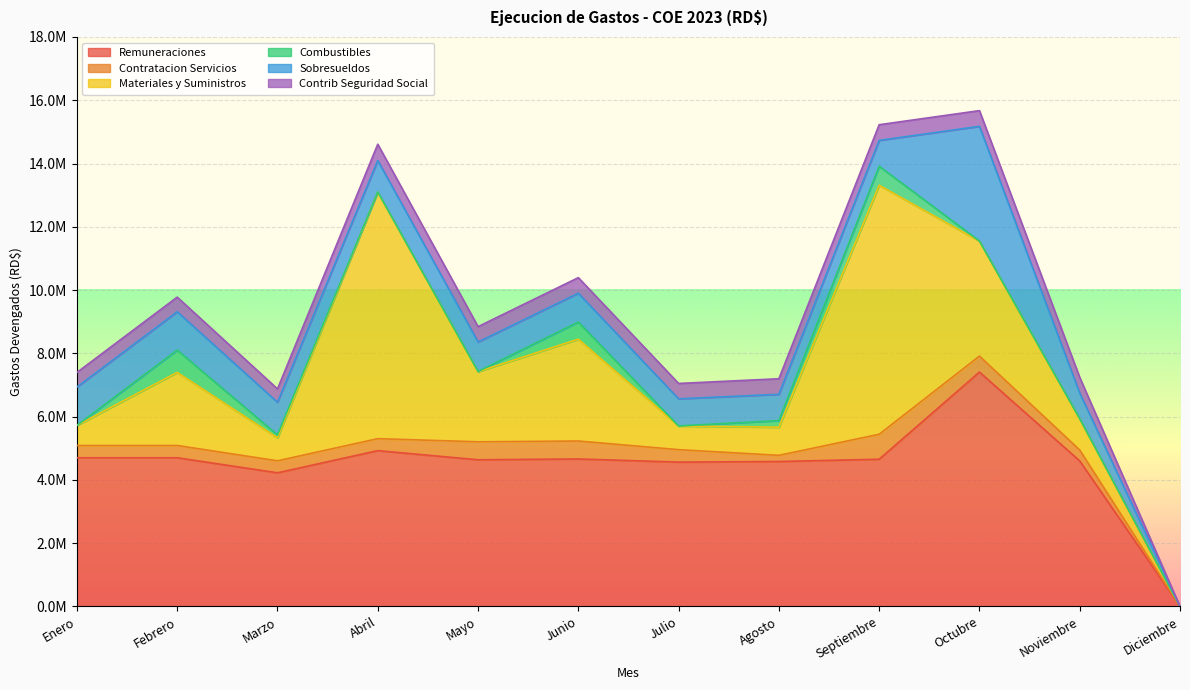

What is the label of the 11th point from the left?

Noviembre